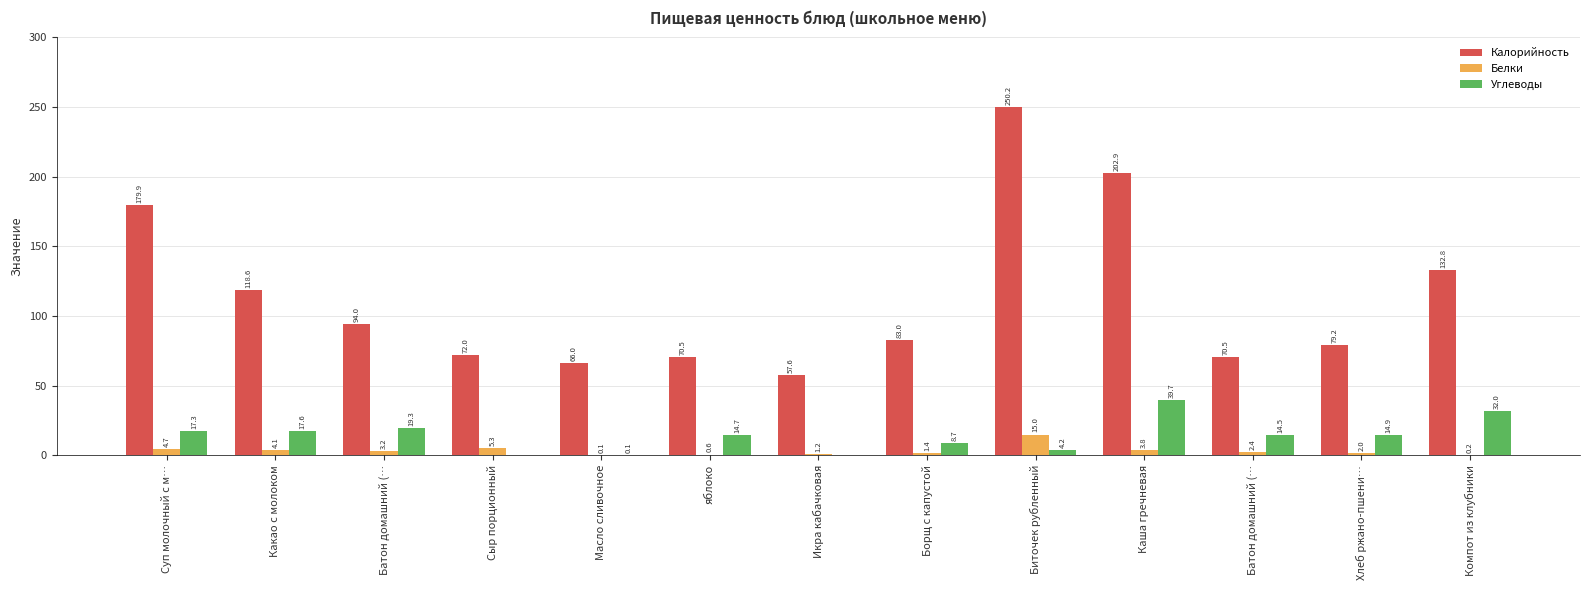

List the series in order of their peak value, lowest first.

Белки, Углеводы, Калорийность